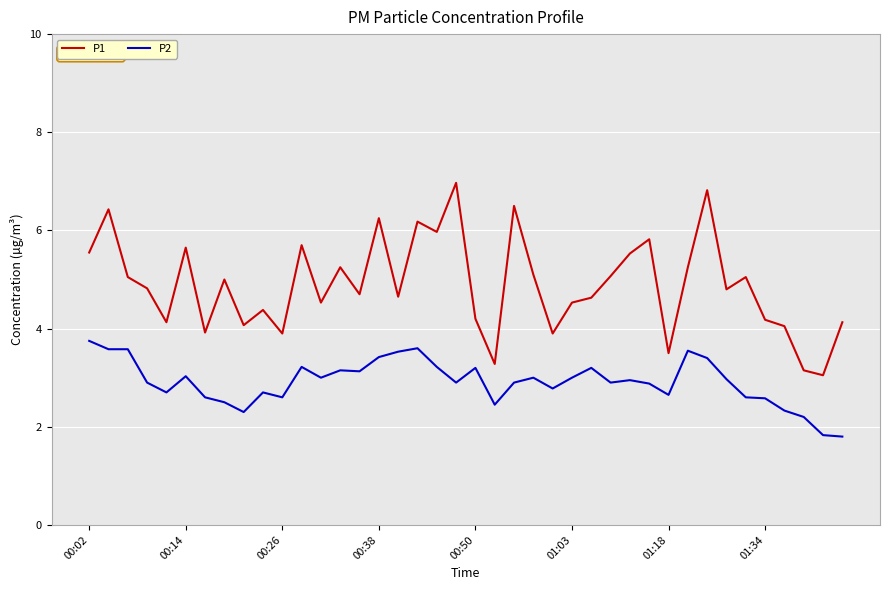

True or false: P1 and P2 cross at least once.

False